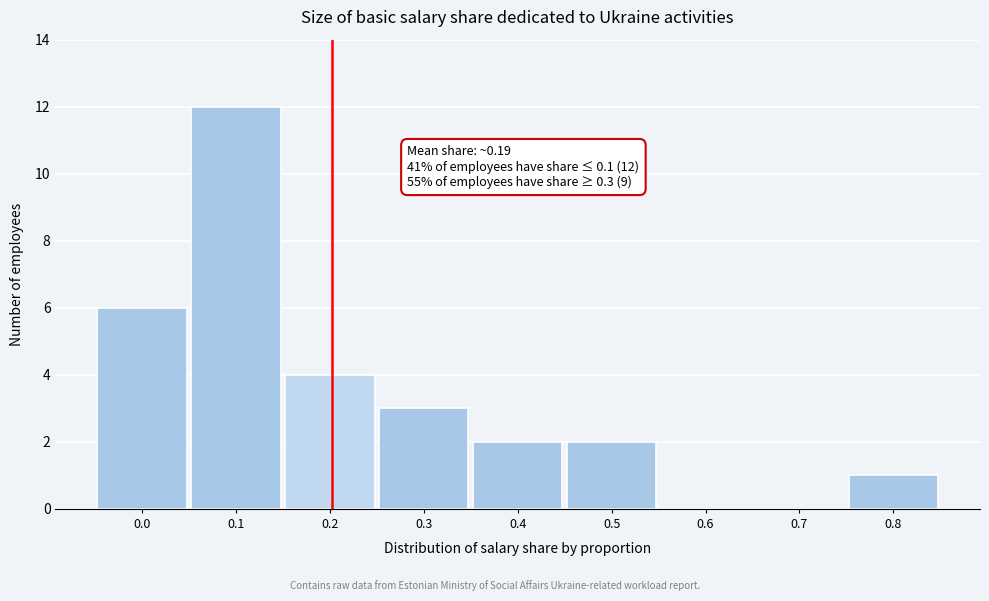

Reading right to left, extract all data points from this chart.

0.8=1	0.7=0	0.6=0	0.5=2	0.4=2	0.3=3	0.2=4	0.1=12	0.0=6